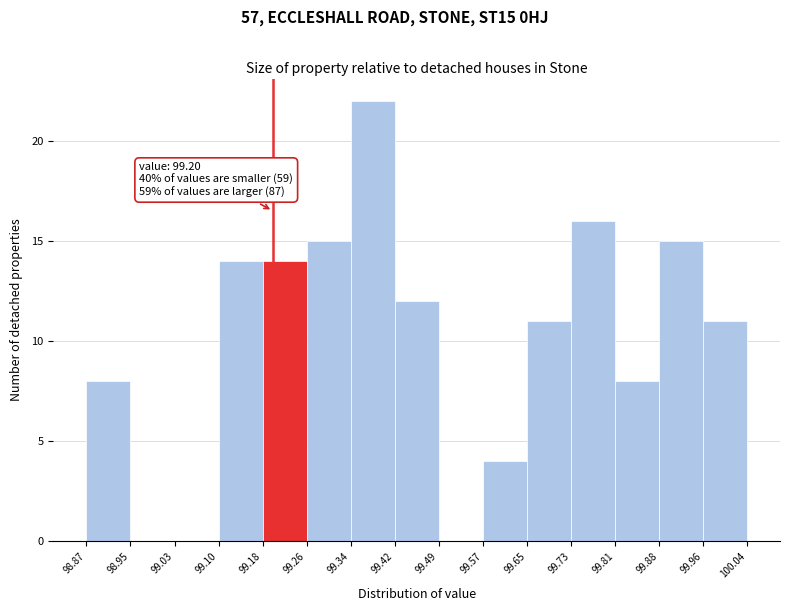

Over which range of the x-axis is the bar tallest?

99.34 to 99.42